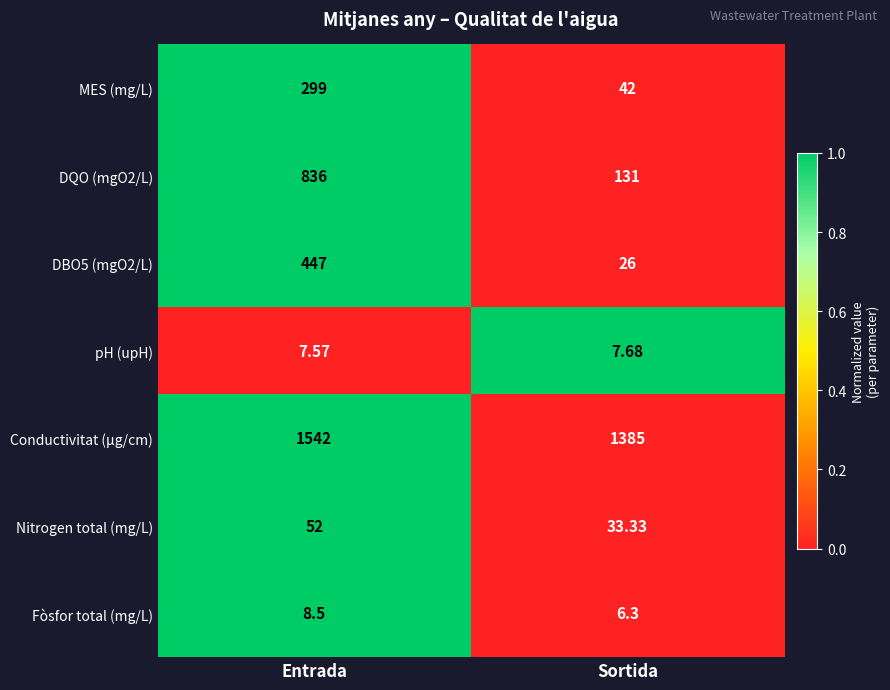

Rank the series by their maximum value, from highest to lowest.

Conductivitat (µg/cm), DQO (mgO2/L), DBO5 (mgO2/L), MES (mg/L), Nitrogen total (mg/L), Fòsfor total (mg/L), pH (upH)